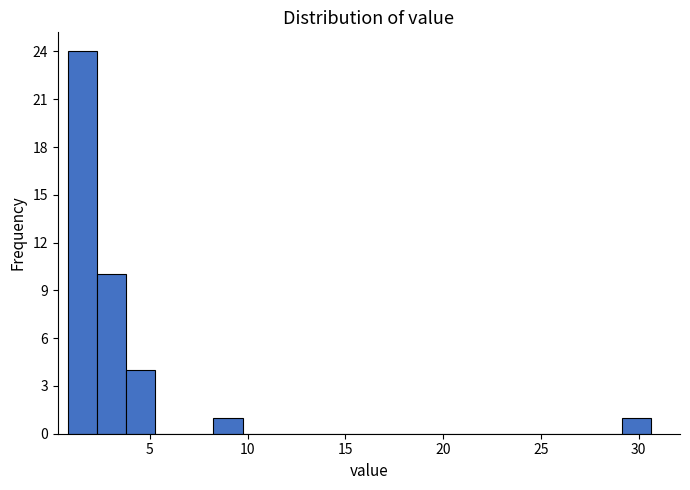

Read against the x-axis, roughly where is the centre of the tallest bar?

1.5